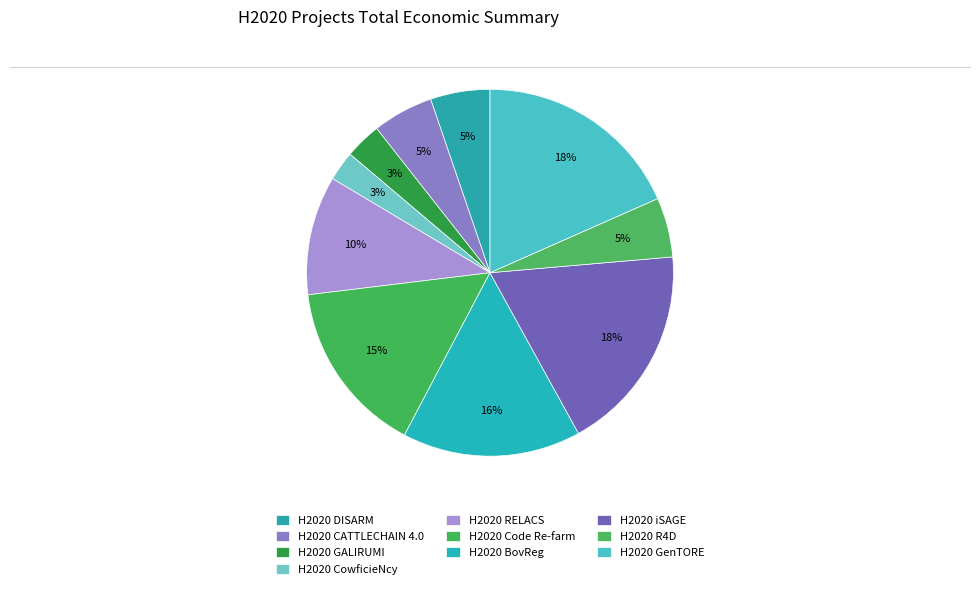

Which has a higher value, H2020 CATTLECHAIN 4.0 or H2020 RELACS?

H2020 RELACS